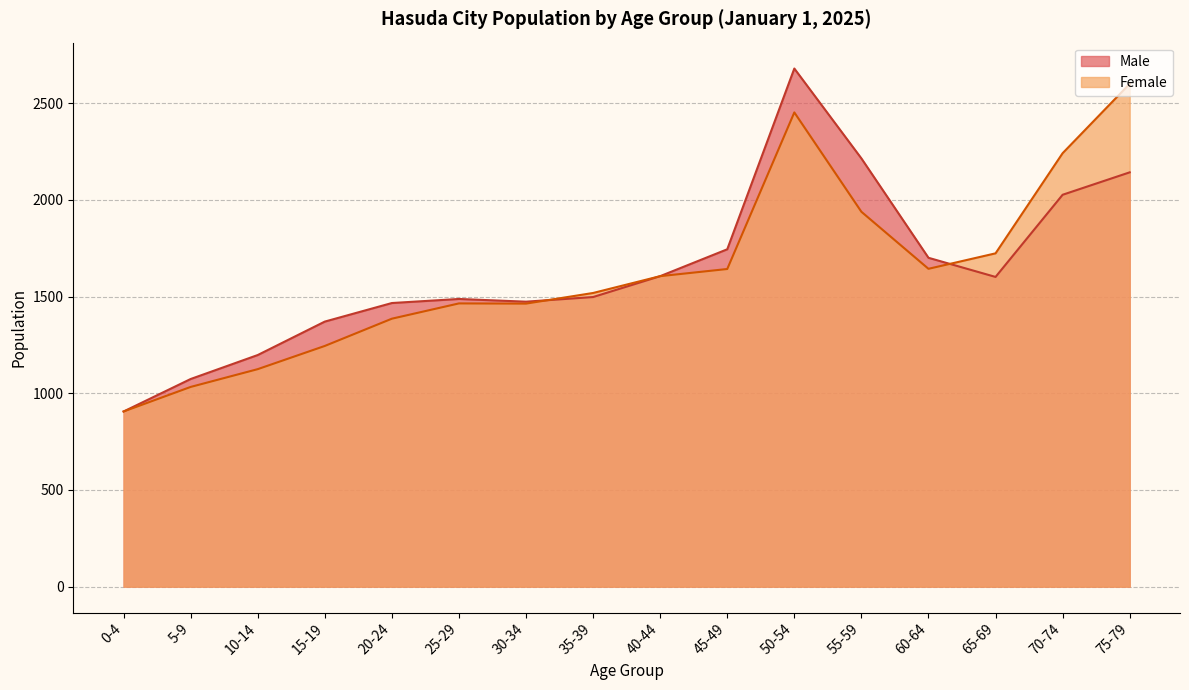

Reading right to left, extract all data points from this chart.

Male: 2143	2027	1602	1701	2215	2680	1745	1606	1498	1474	1488	1467	1371	1198	1074	906
Female: 2601	2242	1724	1644	1939	2453	1643	1606	1519	1464	1465	1386	1245	1125	1033	906